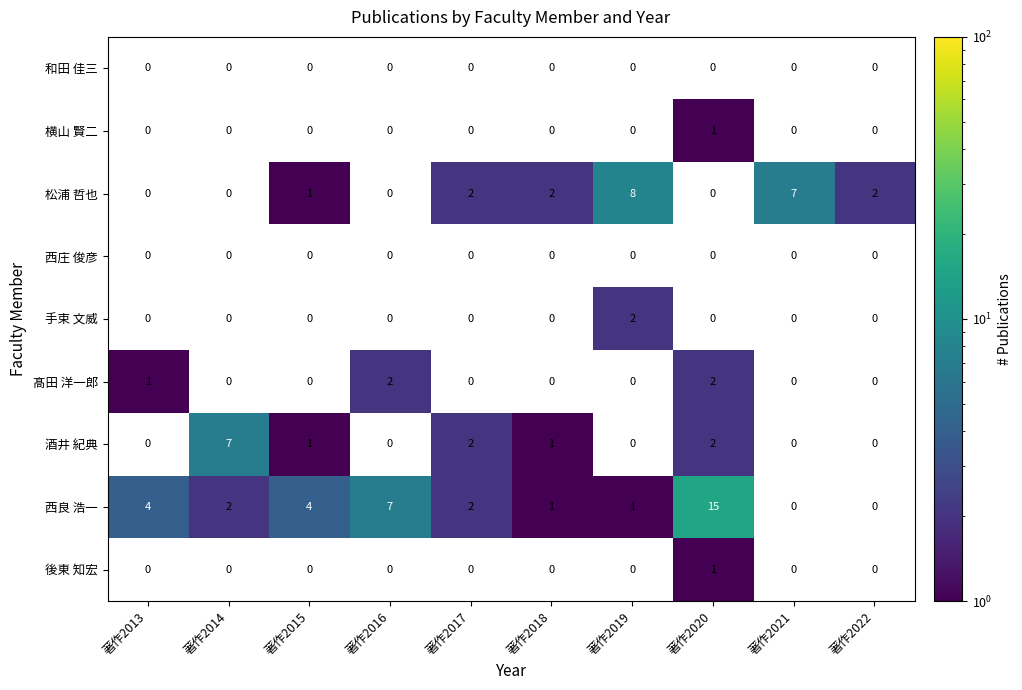

The 松浦 哲也 series shows 2 at 著作2019. True or false?

False